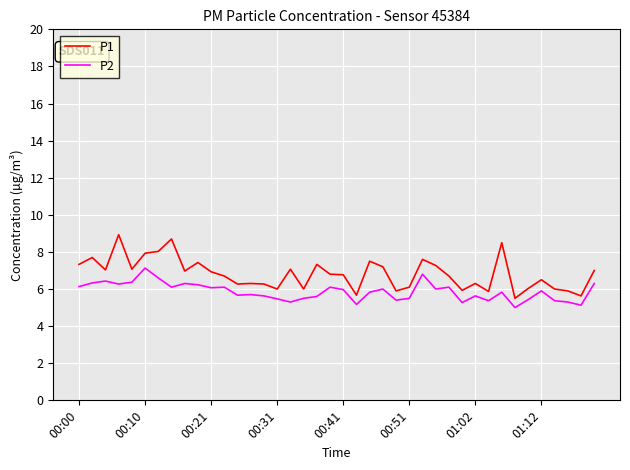

List the series in order of their peak value, highest first.

P1, P2